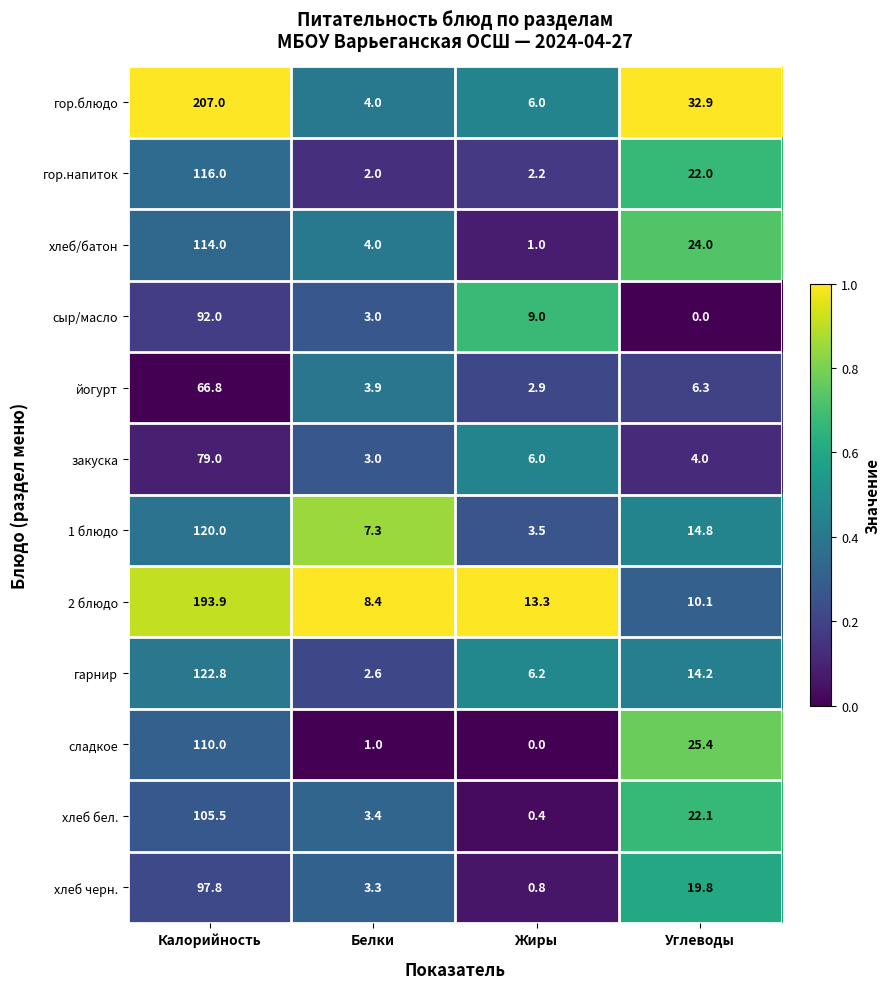

What is the sum of the закуска values at Жиры and Белки?

9.0